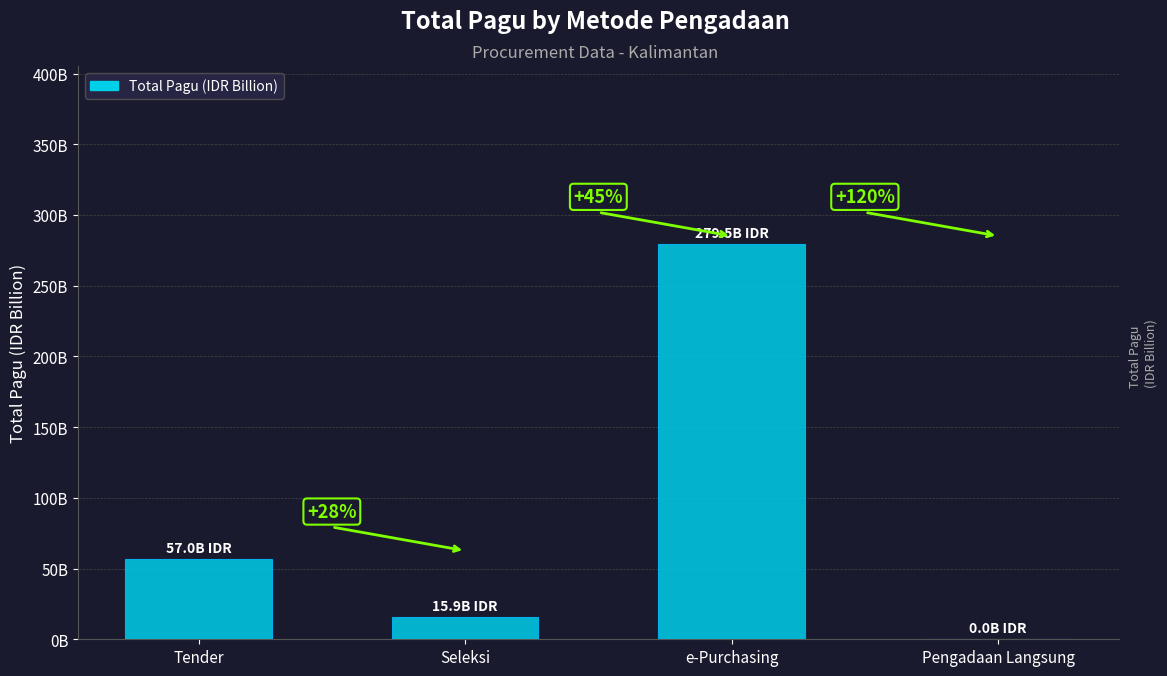

List the labels in order of value, smallest first.

Pengadaan Langsung, Seleksi, Tender, e-Purchasing